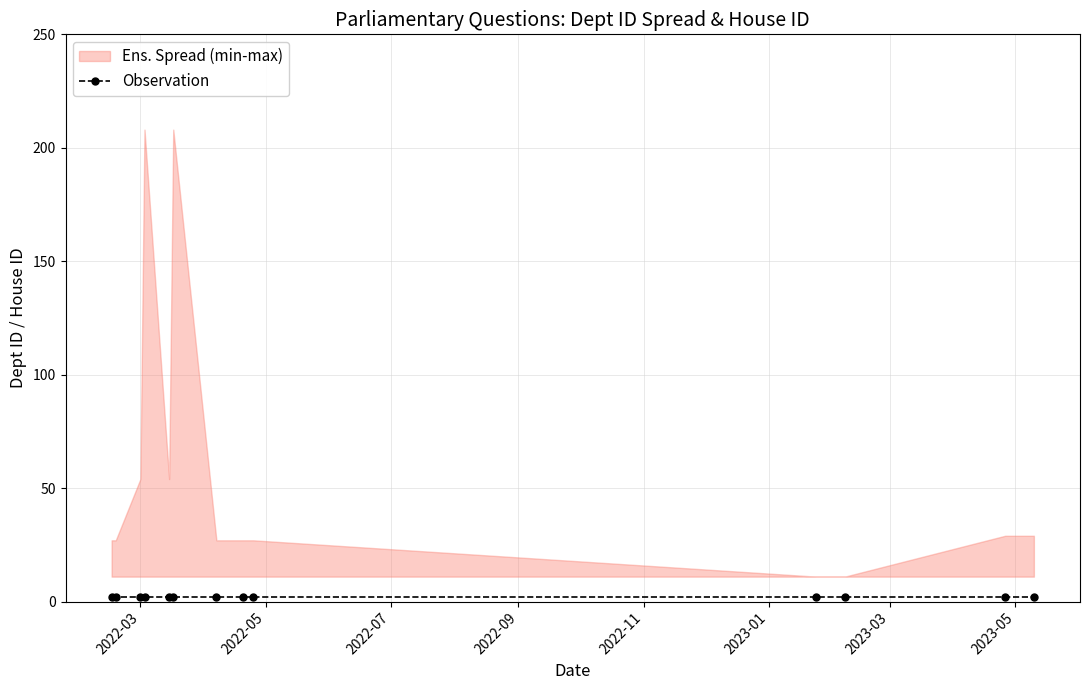

Which series changed the most between 2022-04-20 and 2023-02-07?

answering dept id upper